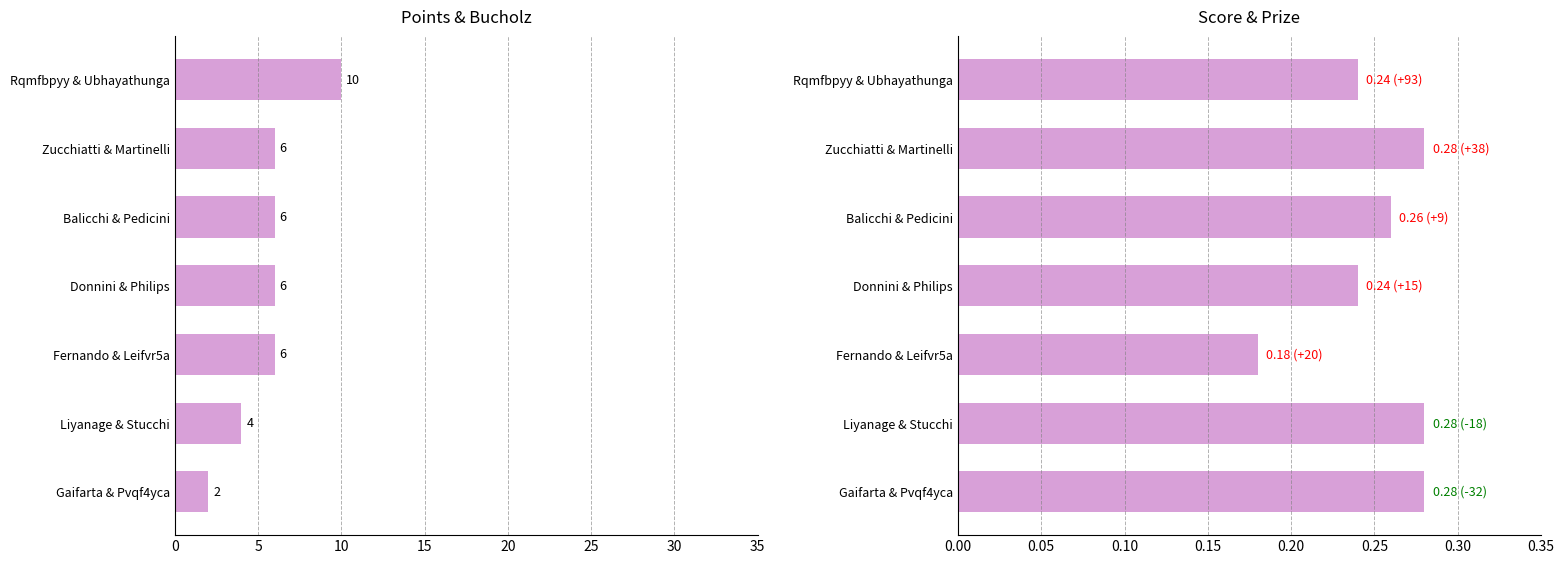

What is the value of the Bucholz bar at the 2nd from the left?

0.3